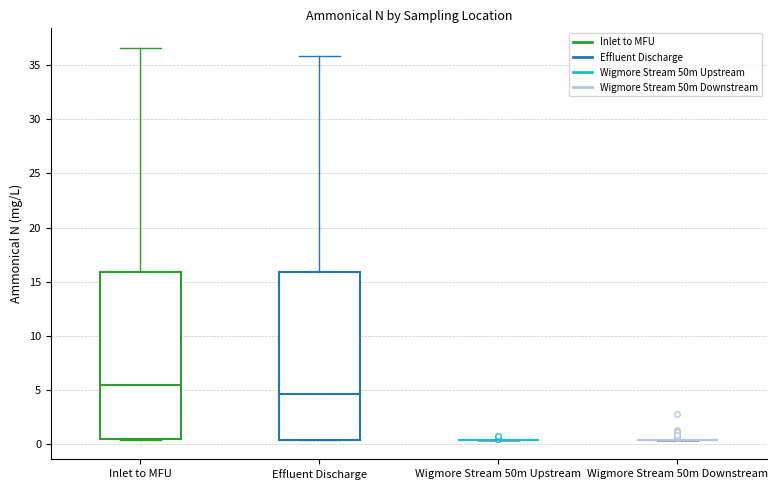

Reading left to right, transcribe this box plot: for each box, give where its median line is, the range the box spans, and where its two whiskers end, as read against the y-axis. The values are not printed on the chart, so give them approximately, as read against the axis.

Inlet to MFU: median 5.5, box 0.5 to 16.0, whiskers 0.5 to 36.5
Effluent Discharge: median 4.5, box 0.5 to 16.0, whiskers 0.5 to 36.0
Wigmore Stream 50m Upstream: box collapsed to a line at 0.5, whiskers 0.5 to 0.5
Wigmore Stream 50m Downstream: box collapsed to a line at 0.5, whiskers 0.5 to 0.5